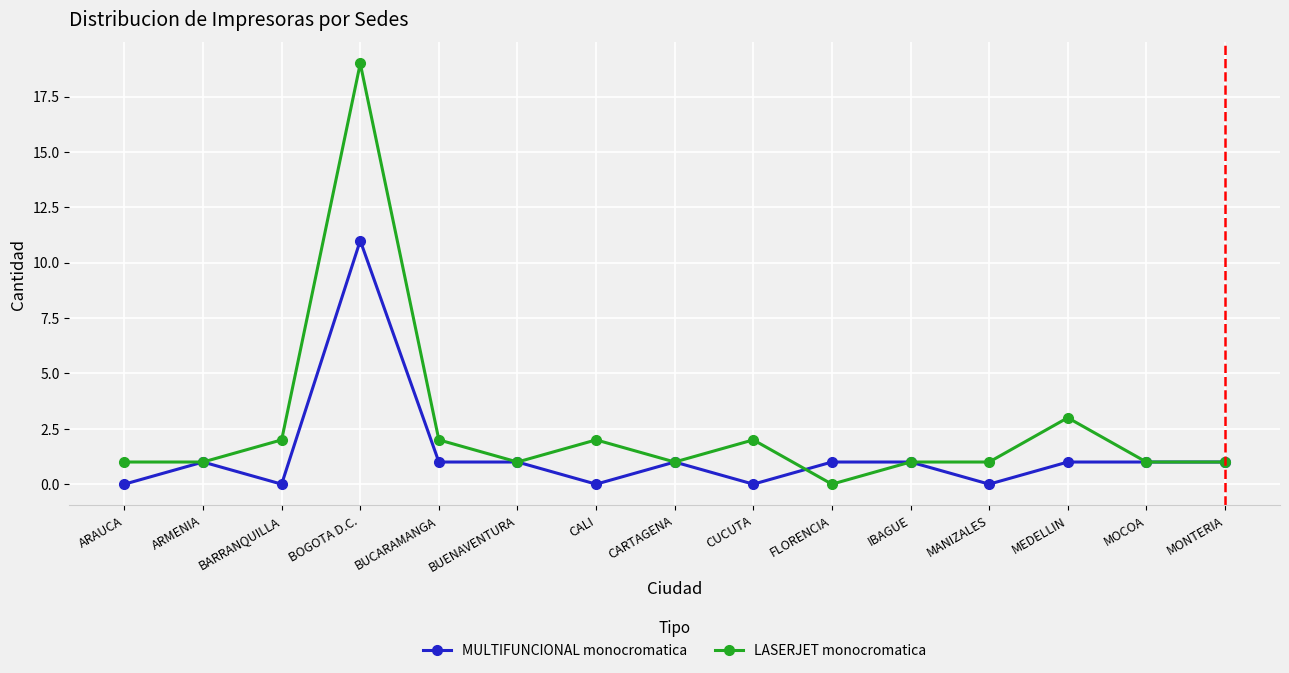

At which category is the sum across all series the highest?

BOGOTA D.C.